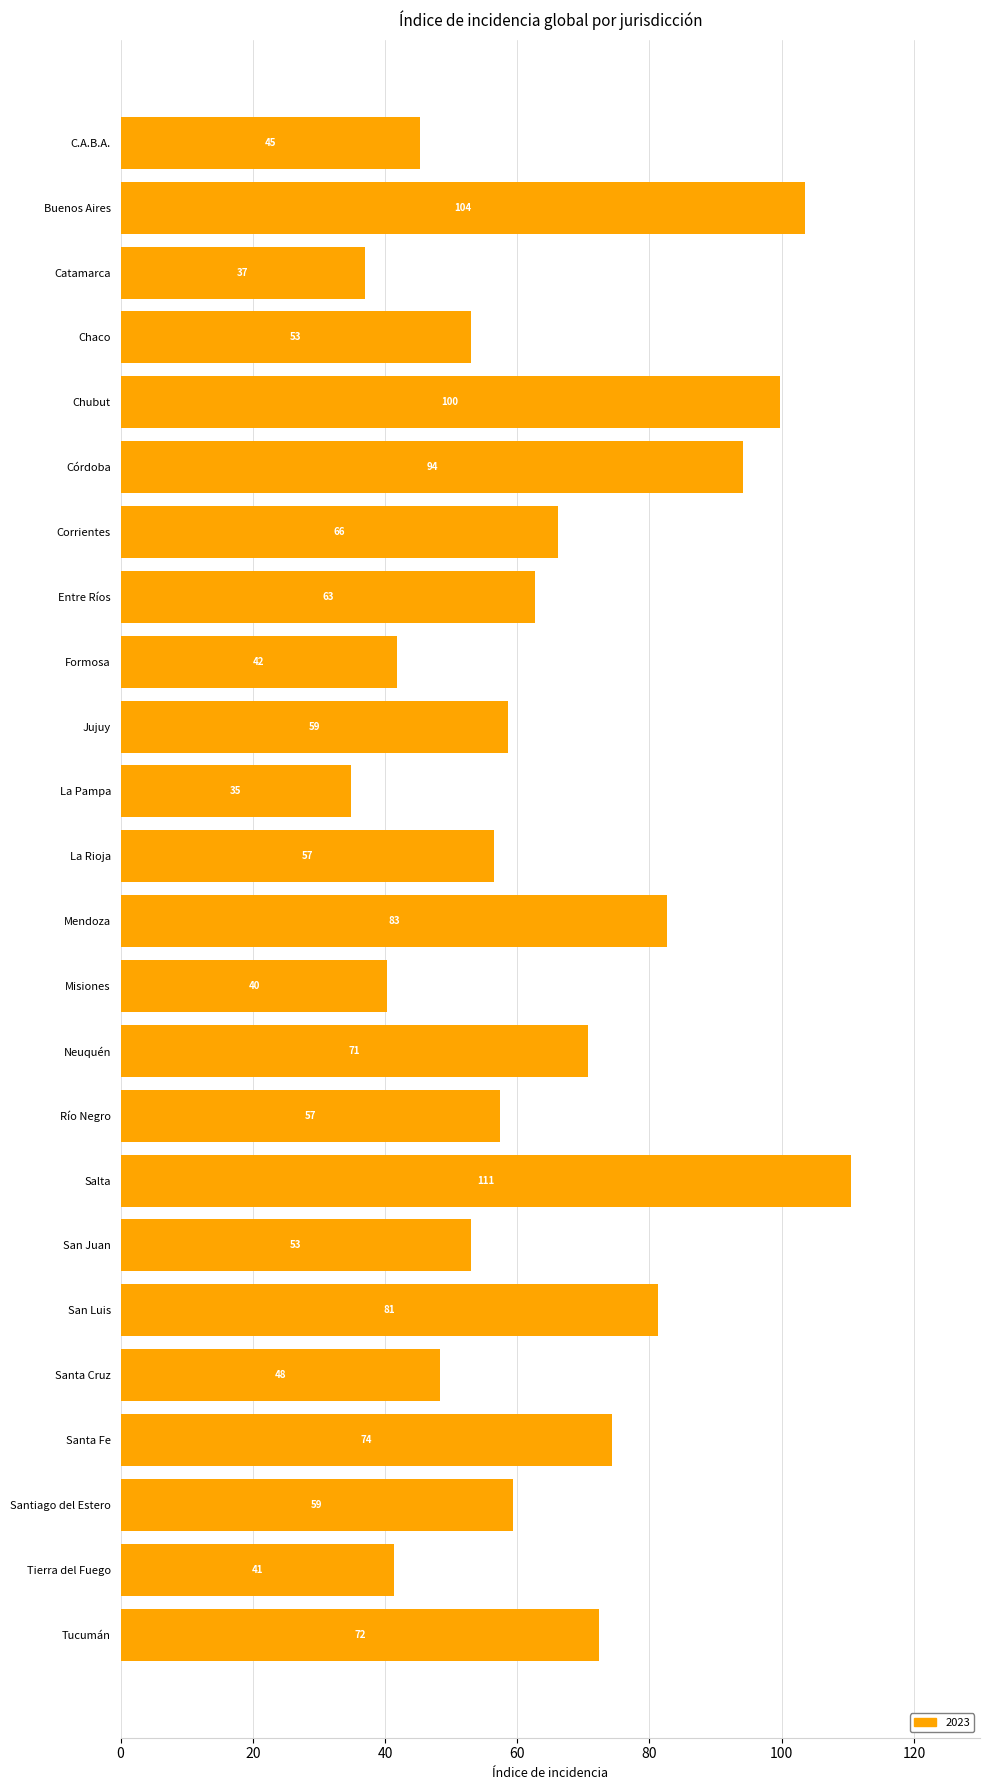

What is the average value?

64.4